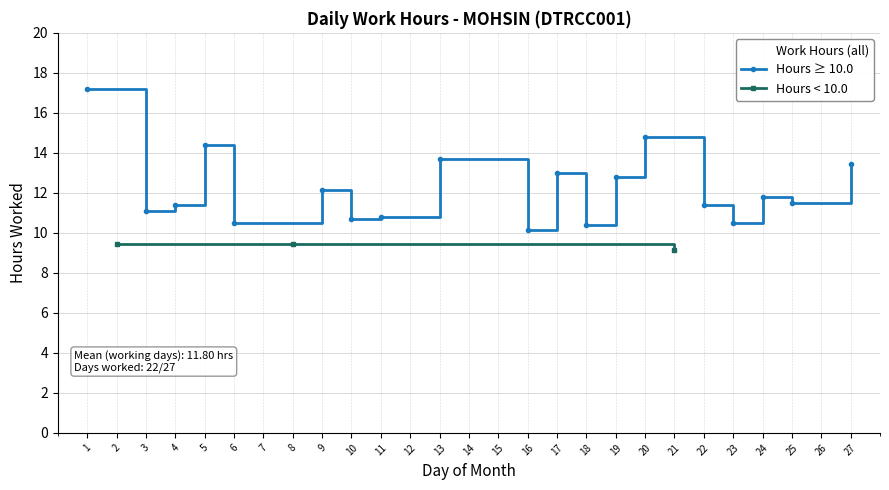

What is the change in value from 18 to 26?

-10.4